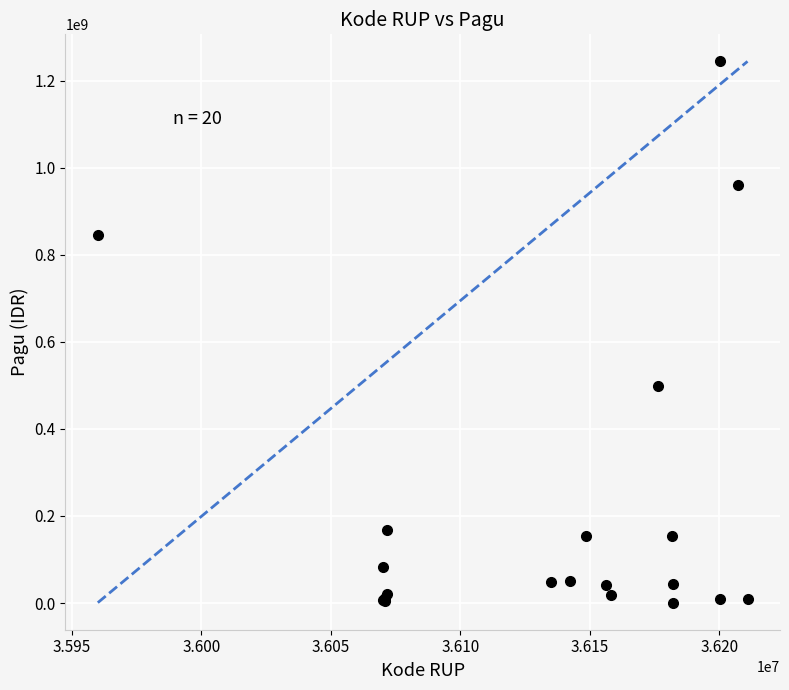

What Y value in the scatter plot is closest to 622840000?

499932000